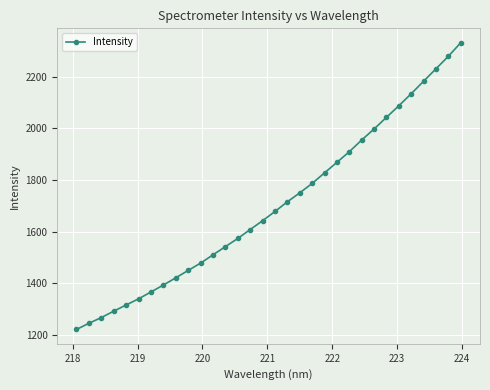

What is the greatest value displayed?

2330.8